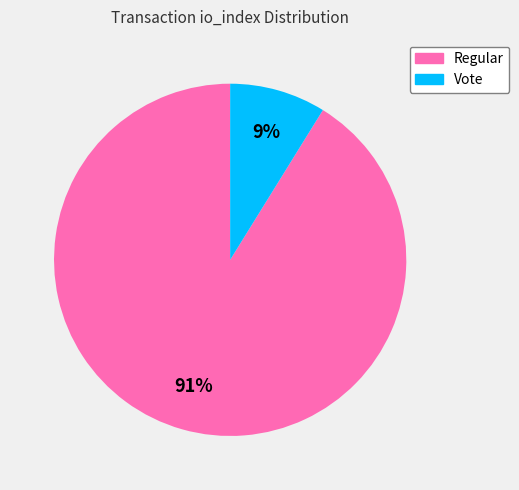

Which has a higher value, Vote or Regular?

Regular